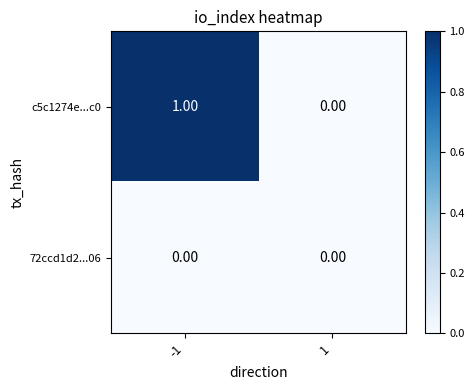

Is the value of c5c1274e...c0 at -1 greater than the value of 72ccd1d2...06 at -1?

Yes